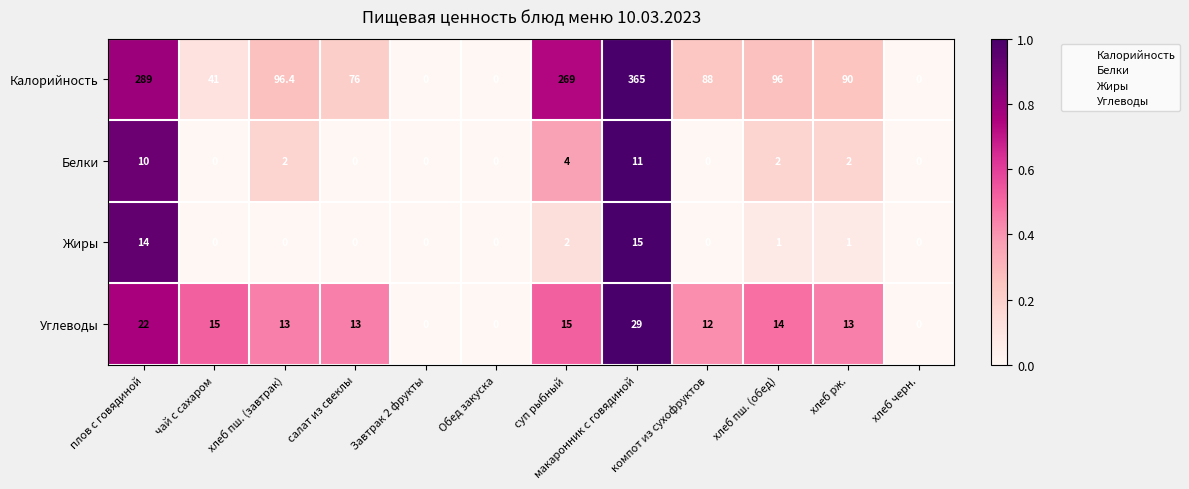

What is the sum of the Углеводы values at хлеб черн. and хлеб пш. (обед)?

14.0